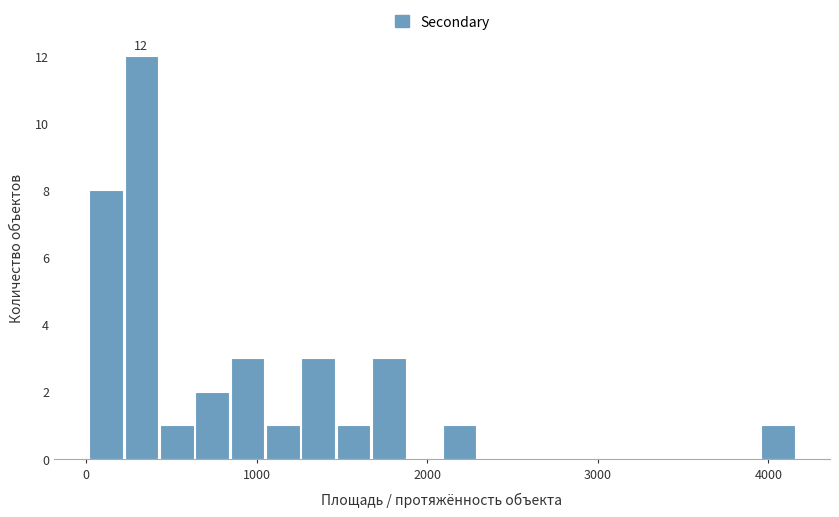

Around what value on the x-axis is the tallest bar? Give the approximate position of its centre, as read against the axis.

300